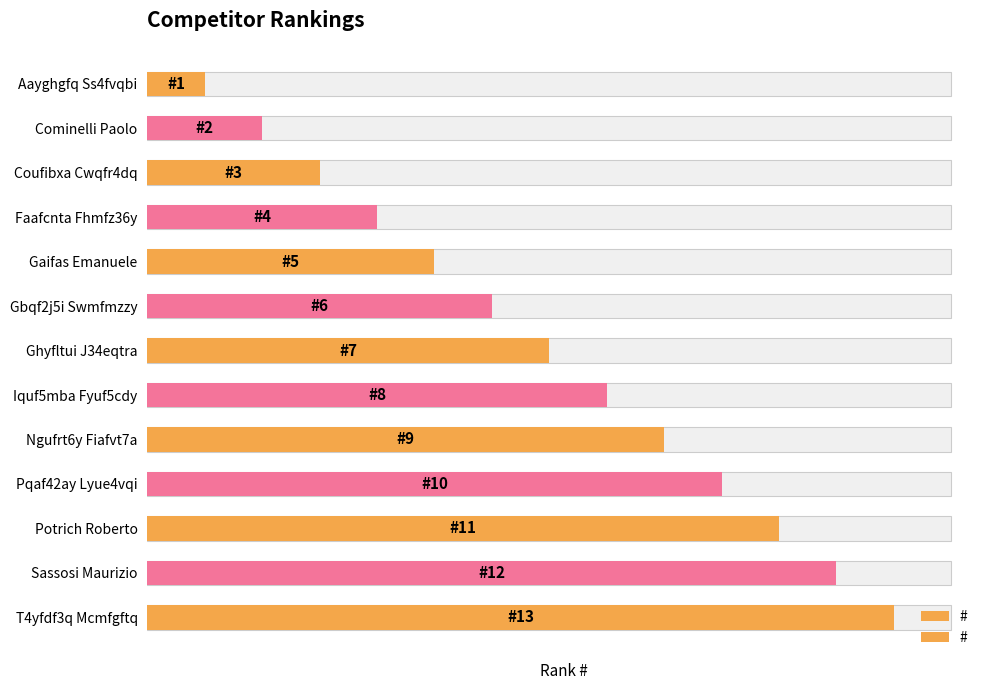

What is the maximum value shown in the chart?

13